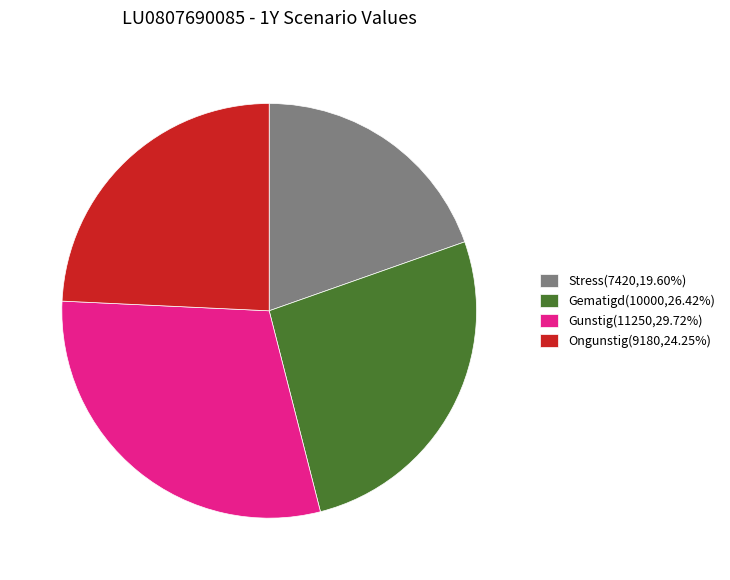

What is the ratio of the value at Gunstig(11250,29.72%) to the value at Ongunstig(9180,24.25%)?

1.2